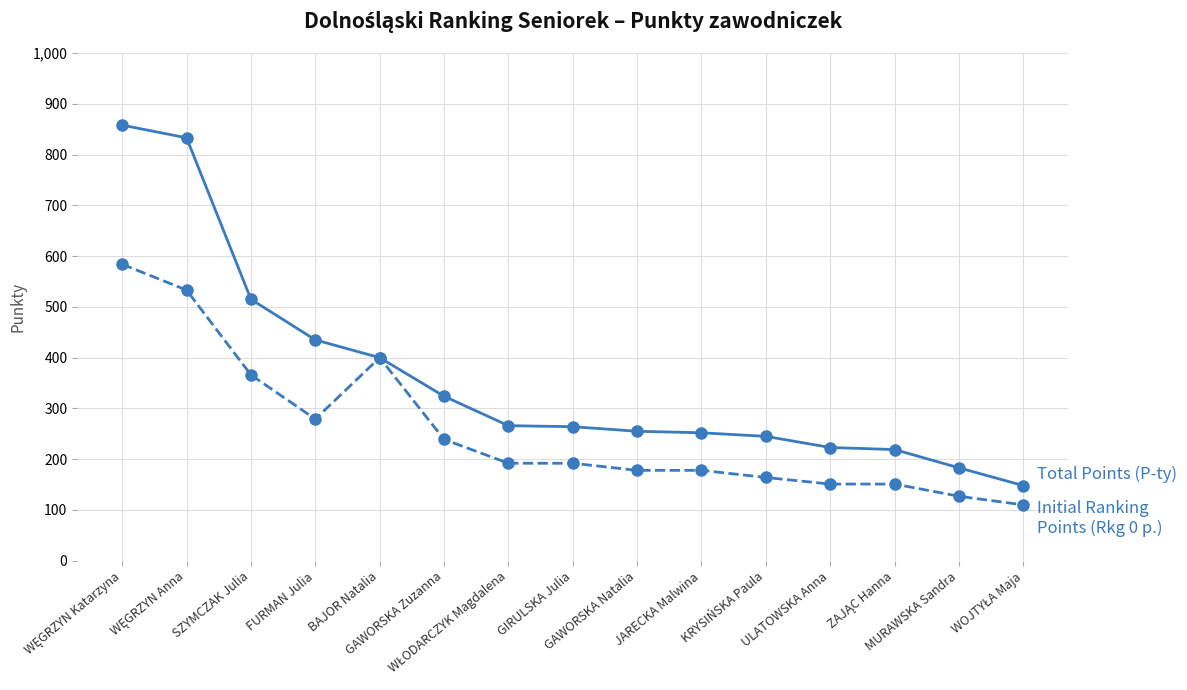

What is the minimum value shown in the chart?

110